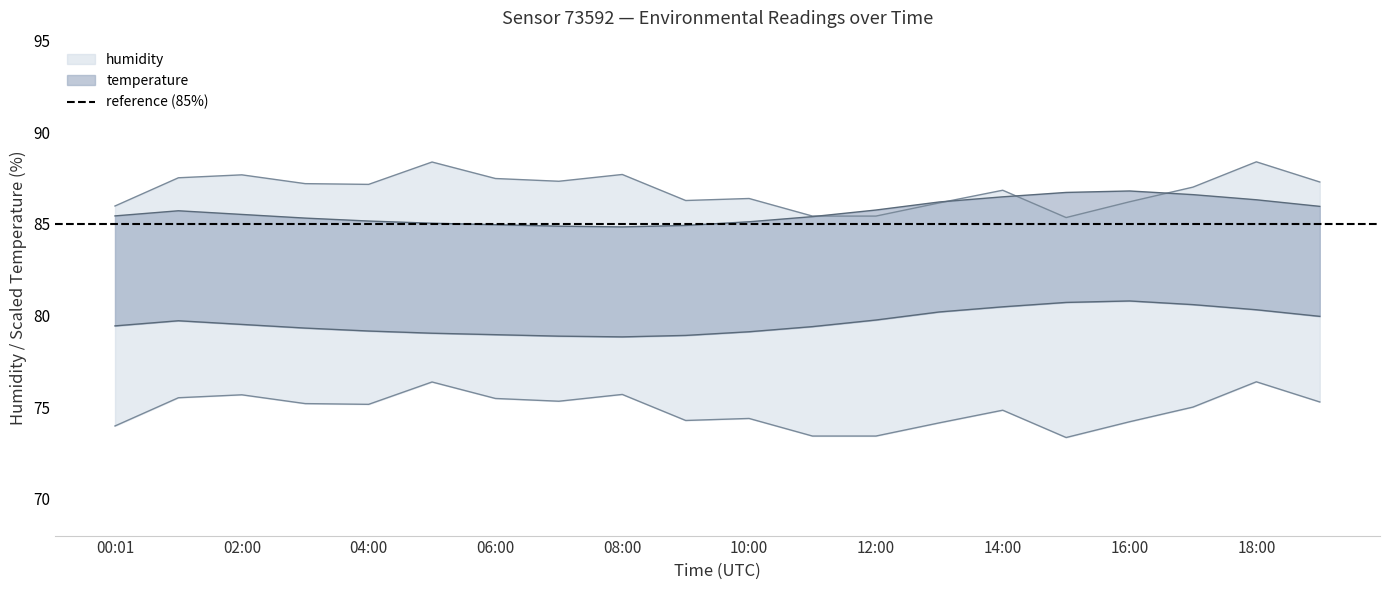

How many values in the humidity series are below 87?

9